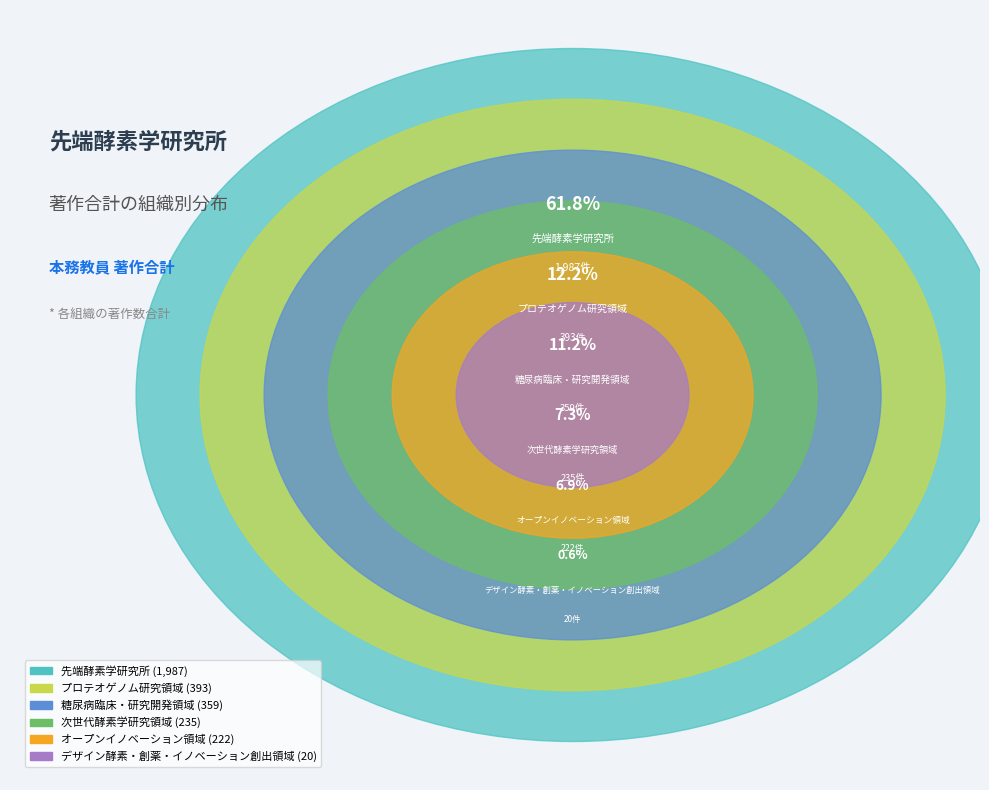

How many segments does this pie chart have?

6